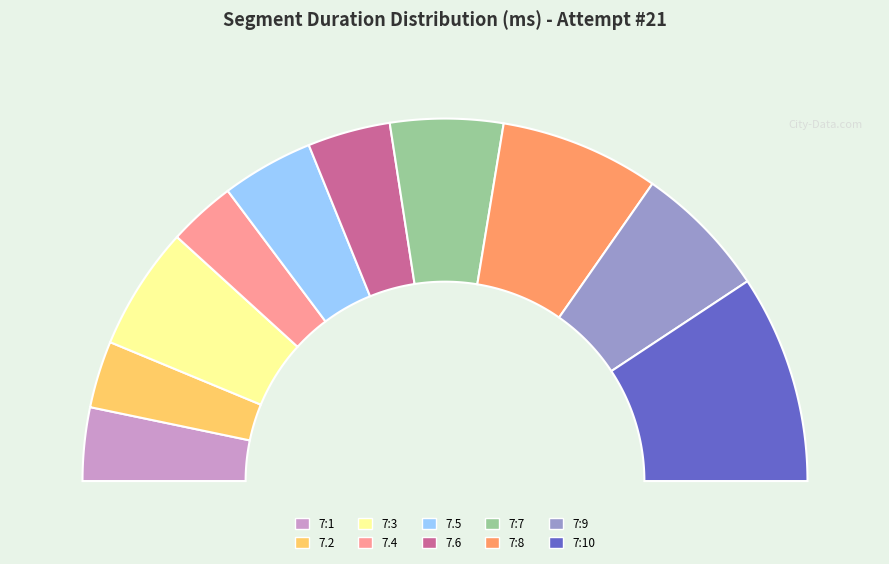

How many slices are in this pie chart?

10